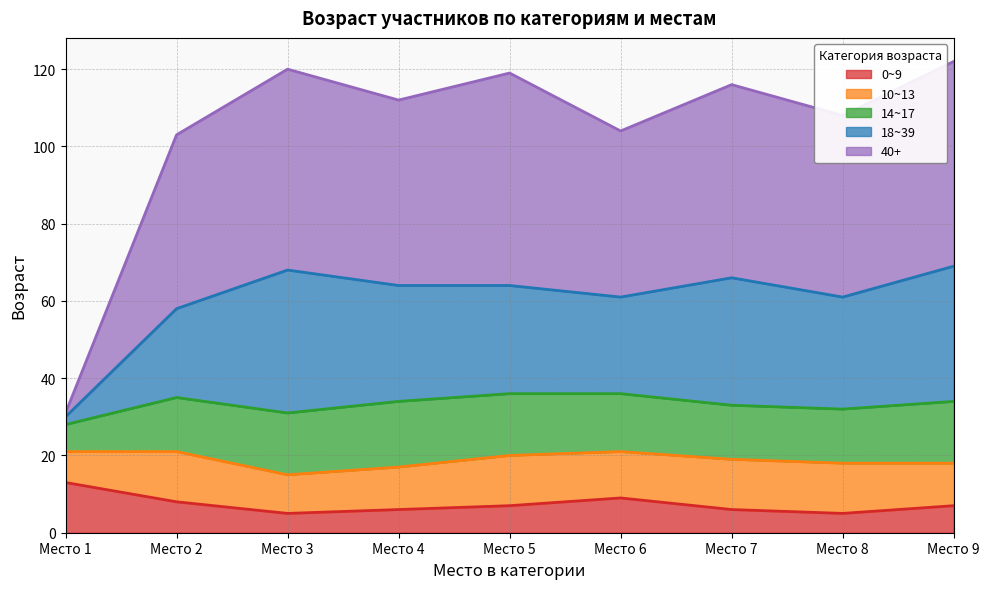

What is the difference between the 18~39 values at Место 2 and Место 1?

28